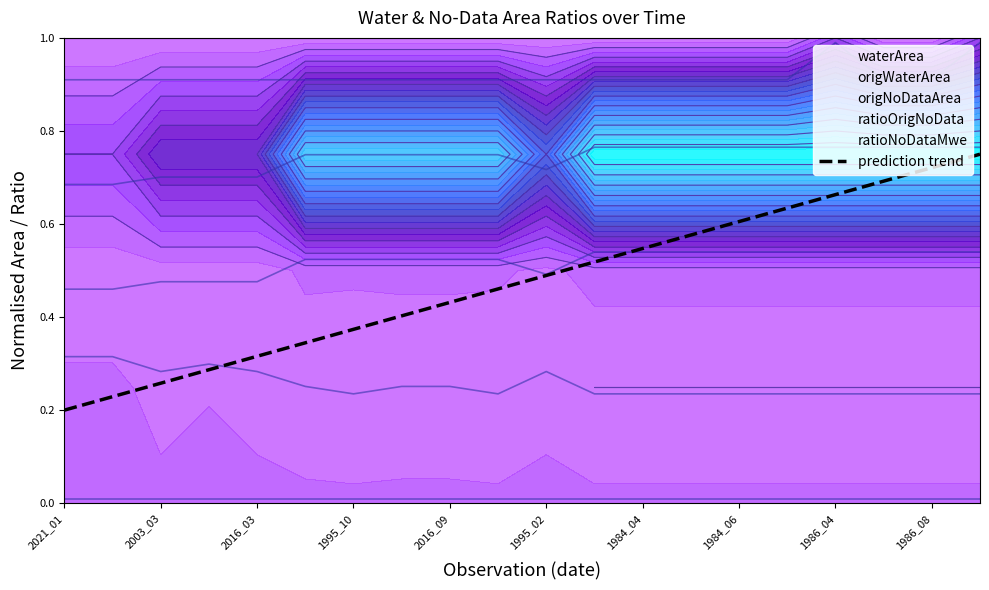

At which label is the value closest to 0?

2021_01